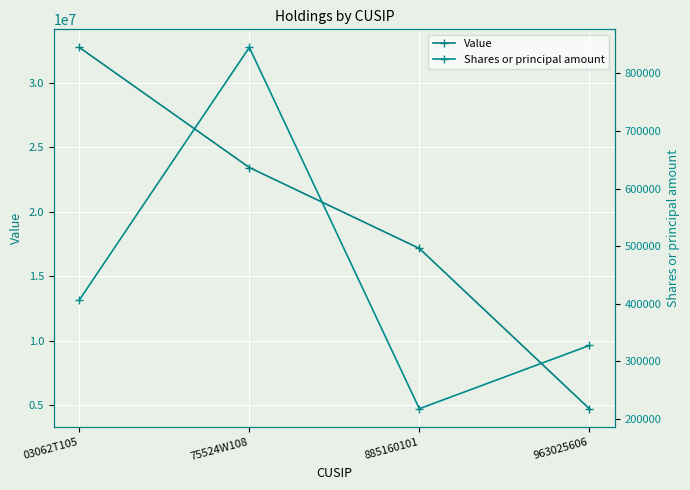

The value of Value at 03062T105 is 32745000. True or false?

True